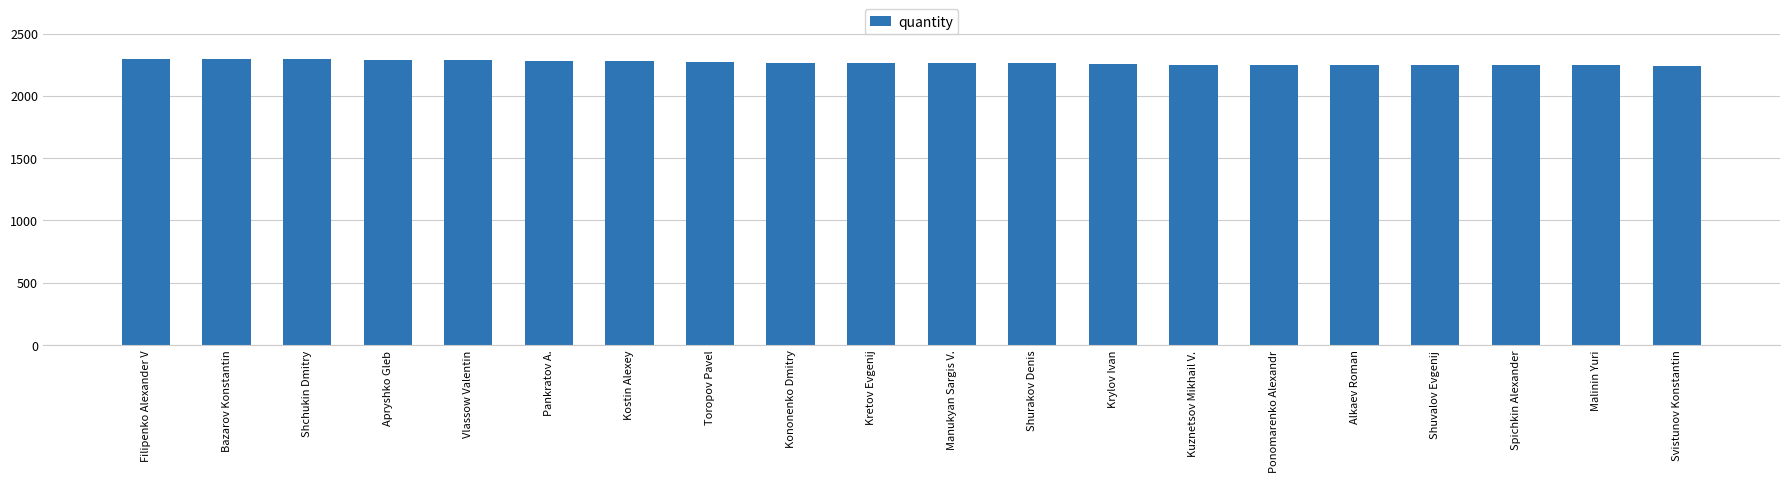

Are the bars horizontal?

No